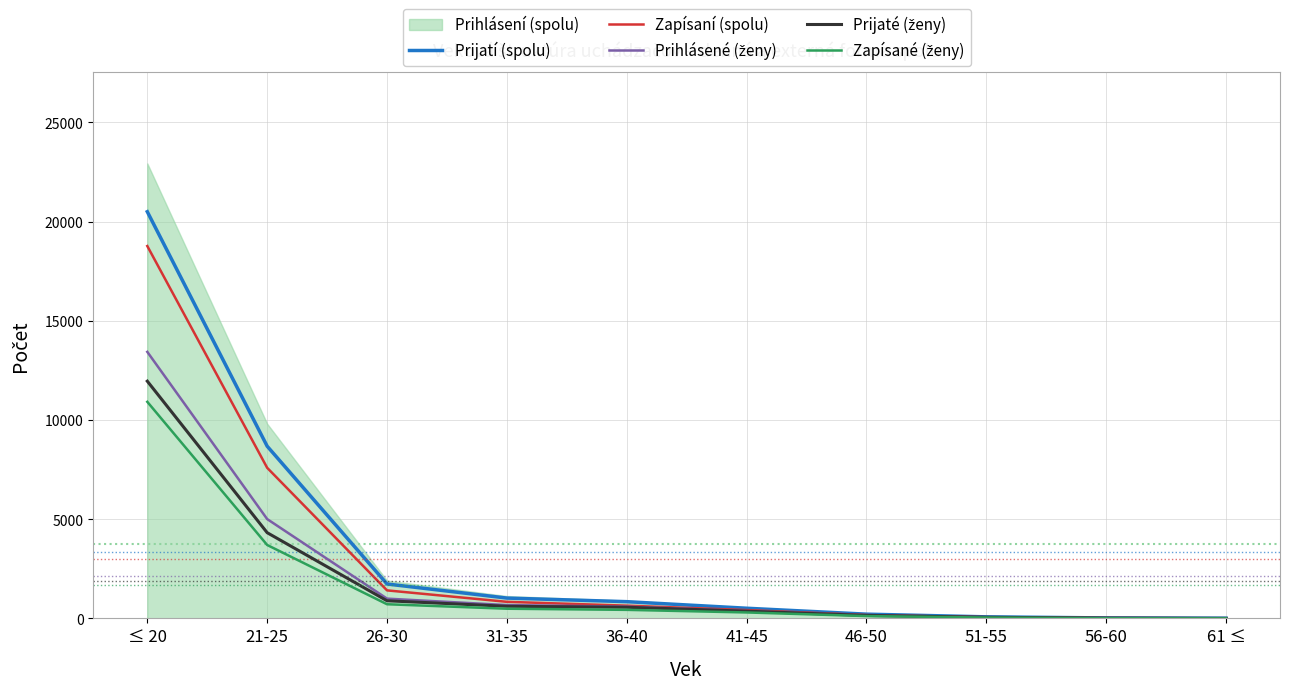

Between 26-30 and 46-50, which is larger?

26-30